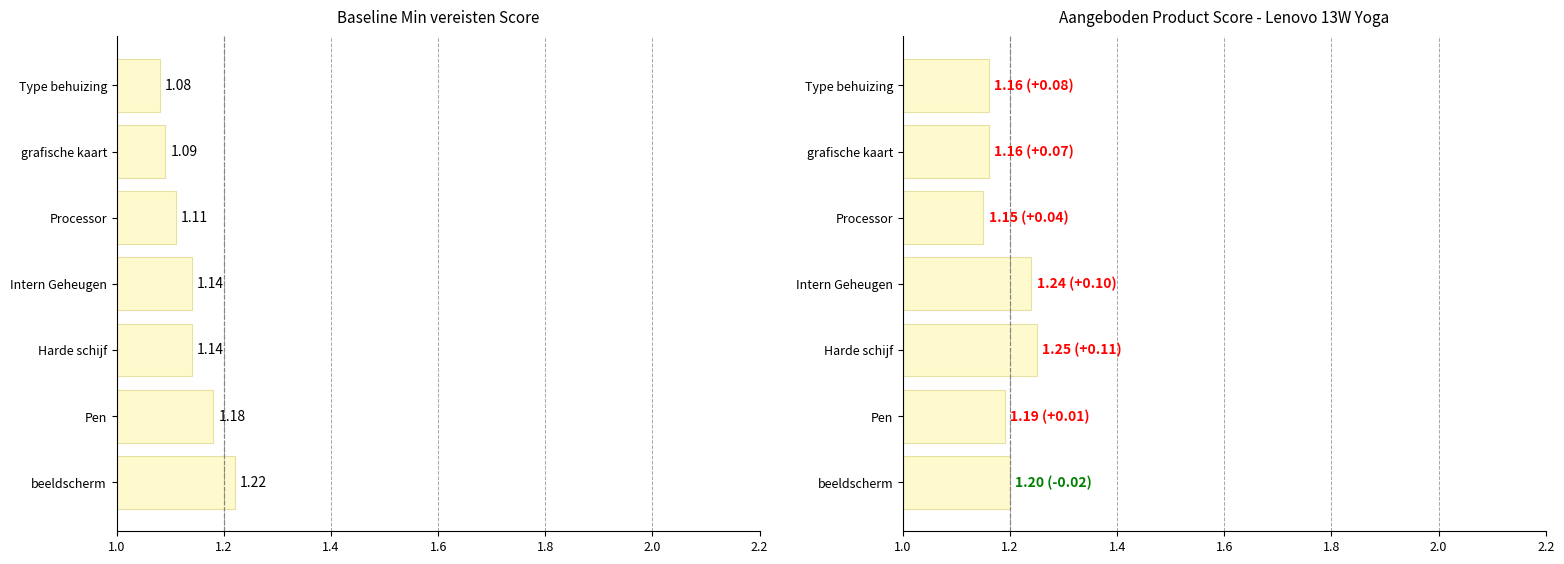

What position from the right is Processor?

3